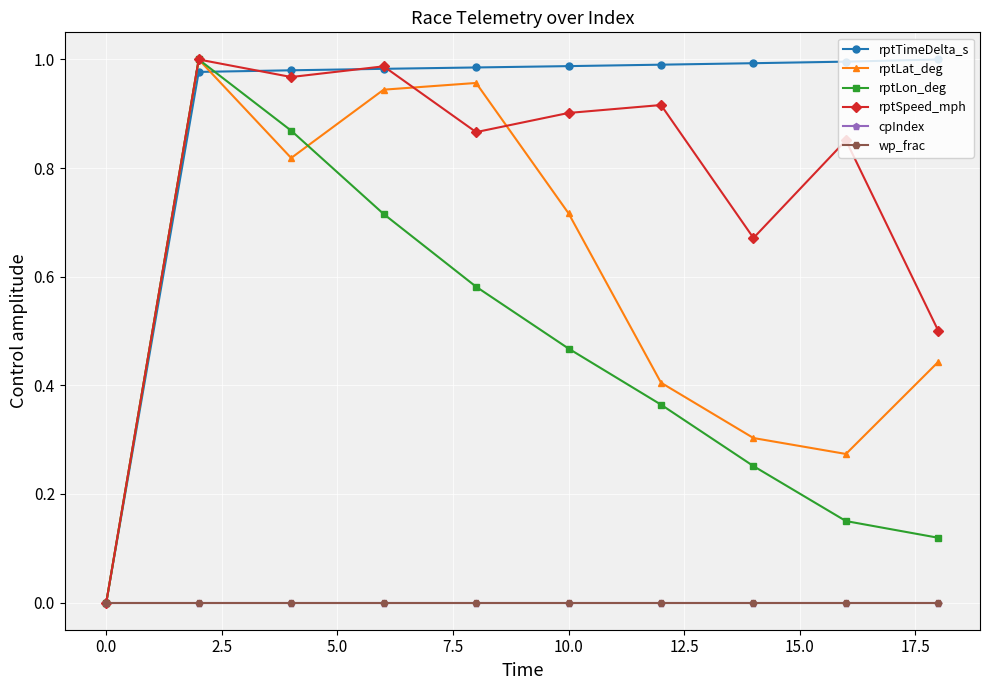

True or false: cpIndex and rptTimeDelta_s intersect in this chart.

False